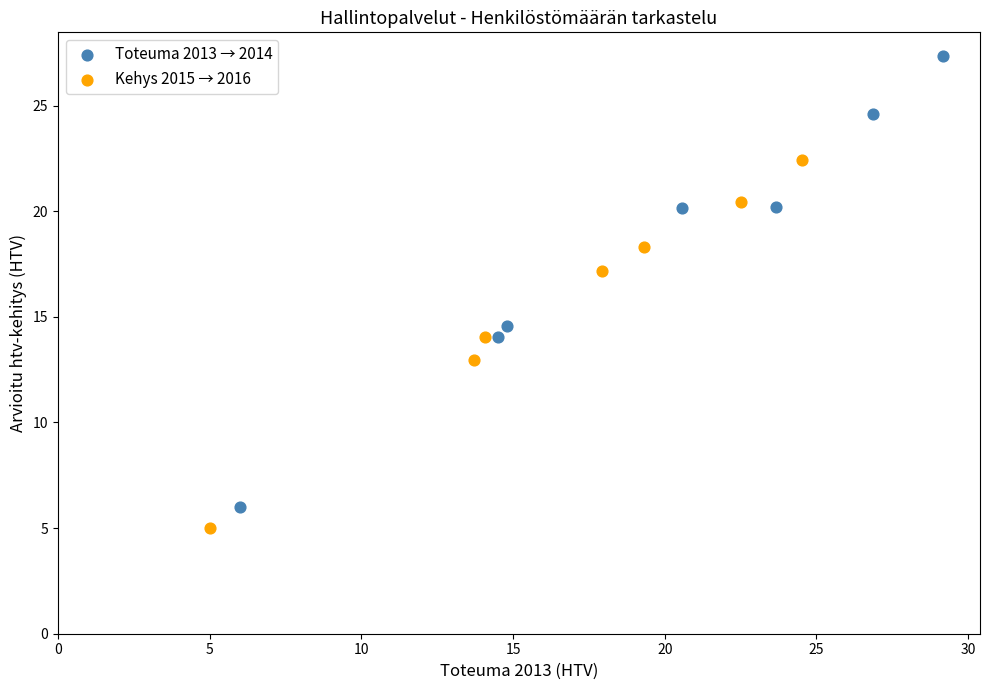

Which series has the widest spread of Y values?

Toteuma 2013 → 2014